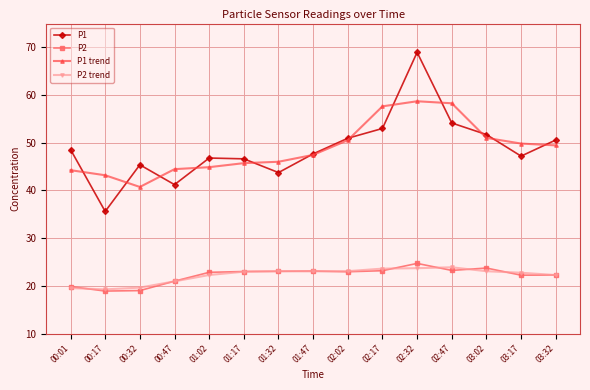

Where does the P1 series first go above 47?

00:01